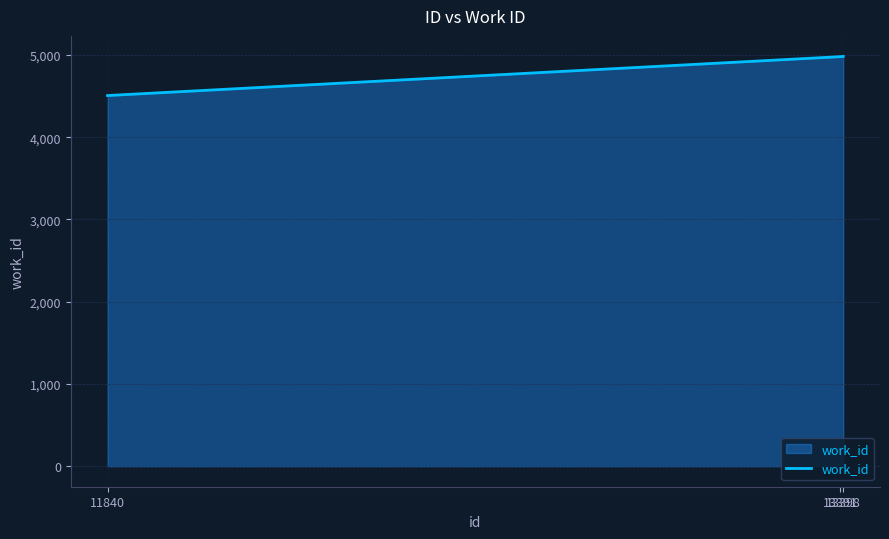

What is the difference between the maximum and minimum values?

476.0